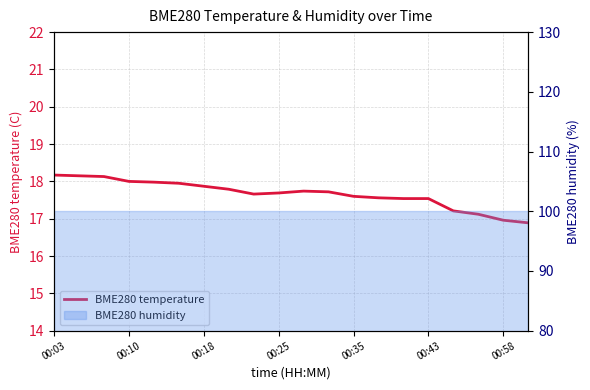

Reading left to right, extract all data points from this chart.

18.2	18.1	18.1	18.0	18.0	17.9	17.9	17.8	17.7	17.7	17.7	17.7	17.6	17.6	17.5	17.5	17.2	17.1	17.0	16.9